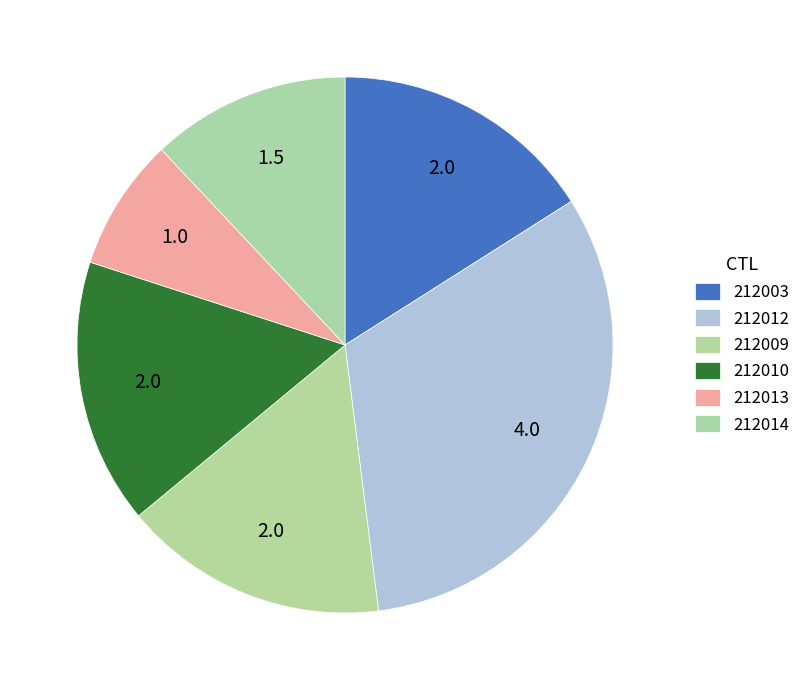

Combined, what portion of the pie is 212003 and 212010?

32.0%